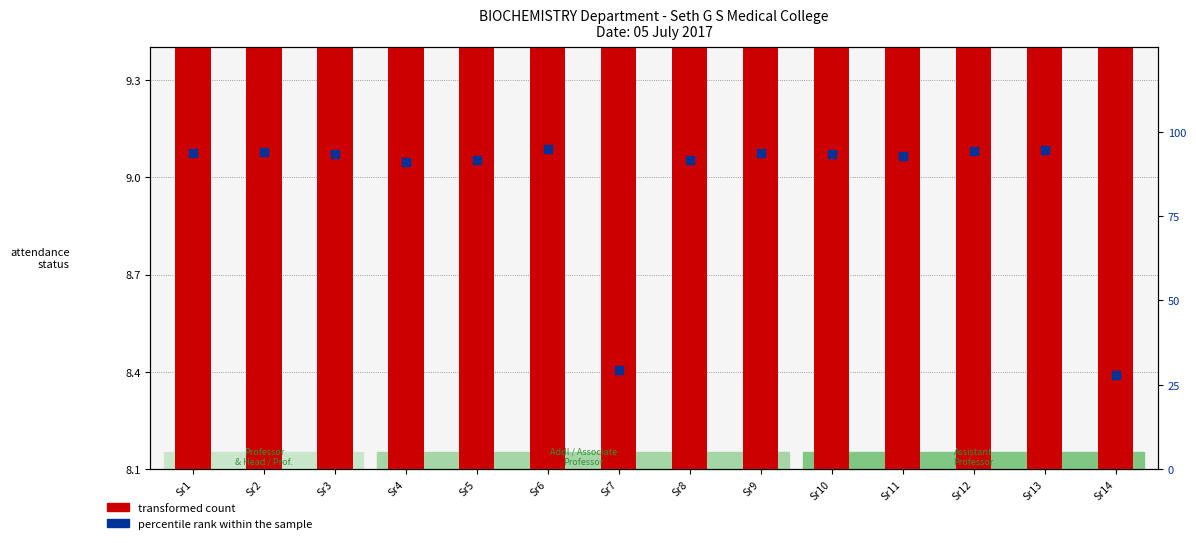

What are all the series names shown in the legend?

transformed count, percentile rank within the sample